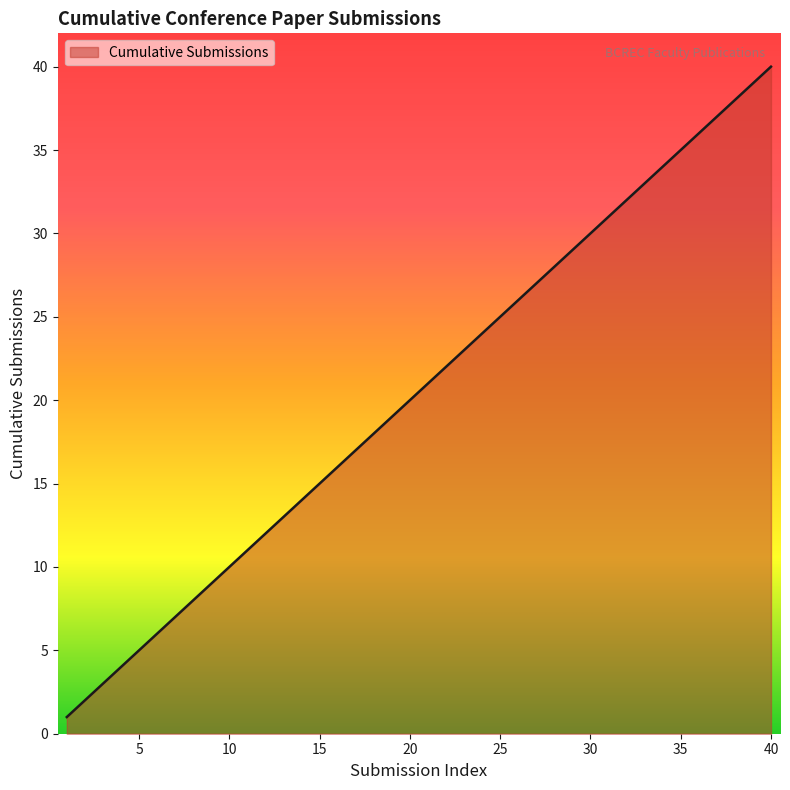

What is the greatest value displayed?

40